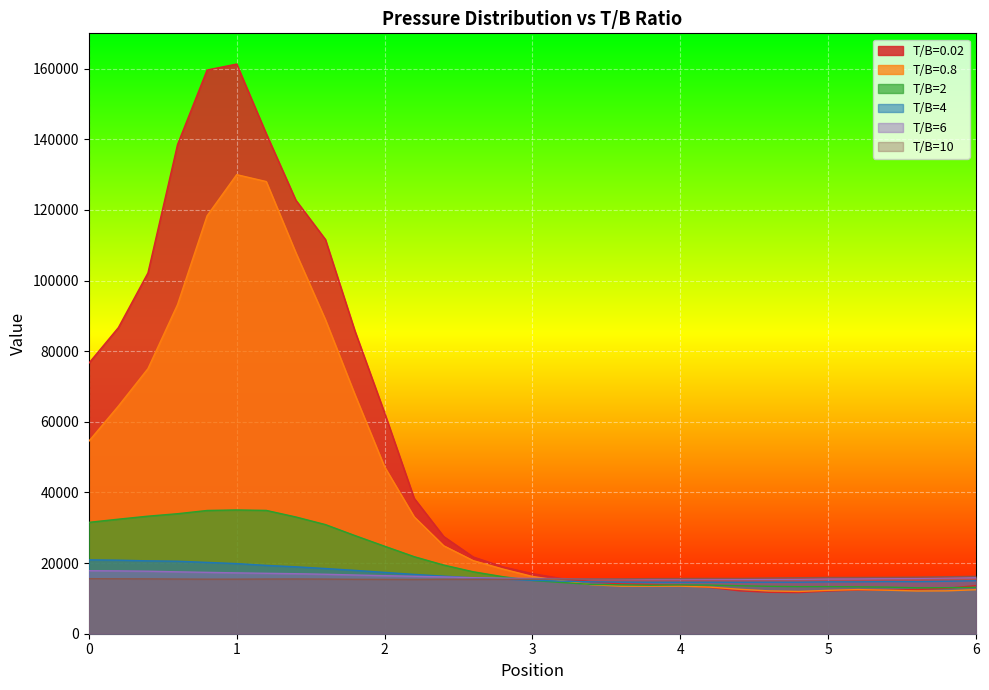

Which series has the largest range (max minus min)?

T/B=0.02